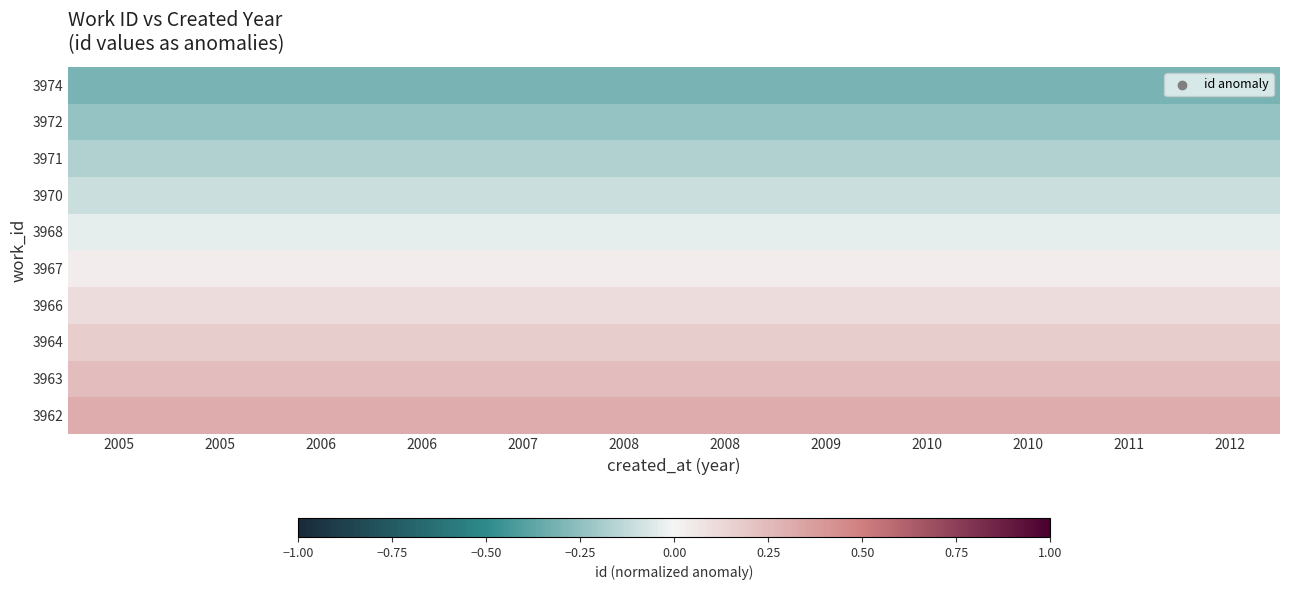

Which series has the largest total across all categories?

3962